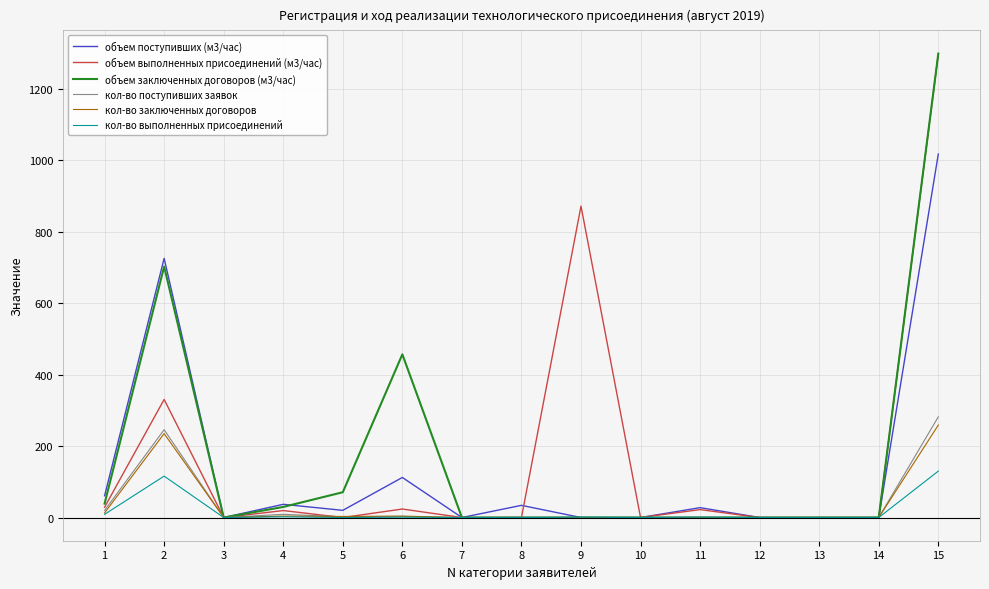

Which series has the widest spread of values?

объем заключенных договоров (м3/час)